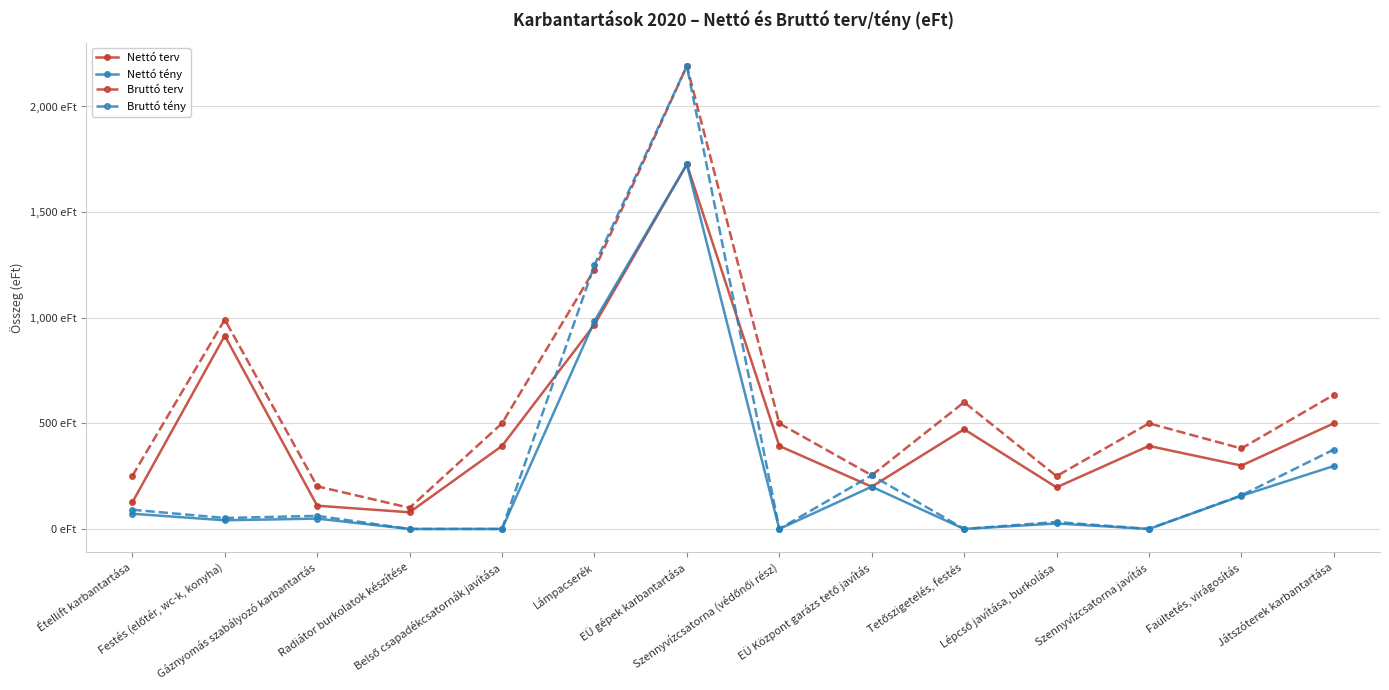

Which has a higher value, Faültetés, virágosítás or Szennyvízcsatorna javítás?

Szennyvízcsatorna javítás